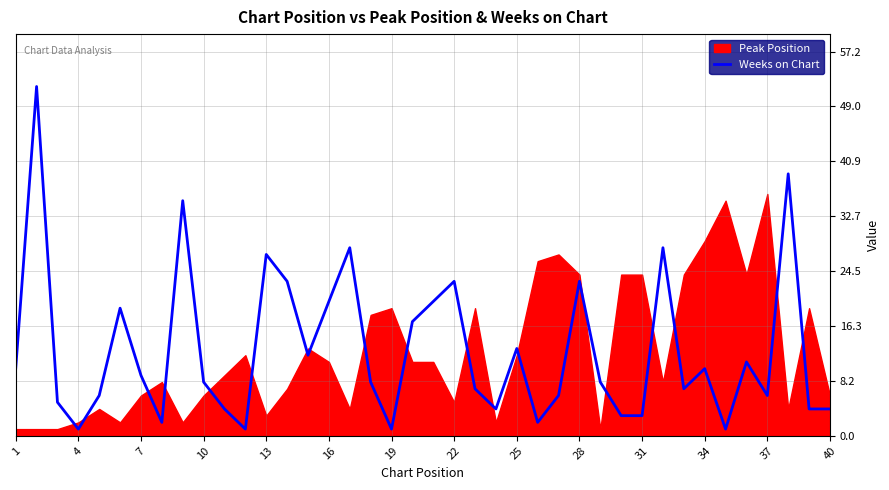

How many data points are less than 8?

18